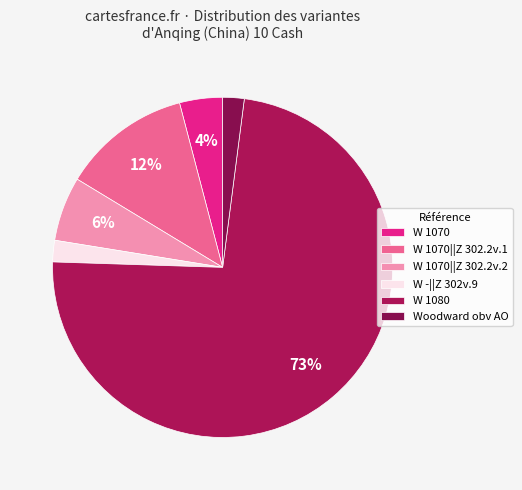

How many slices are in this pie chart?

6